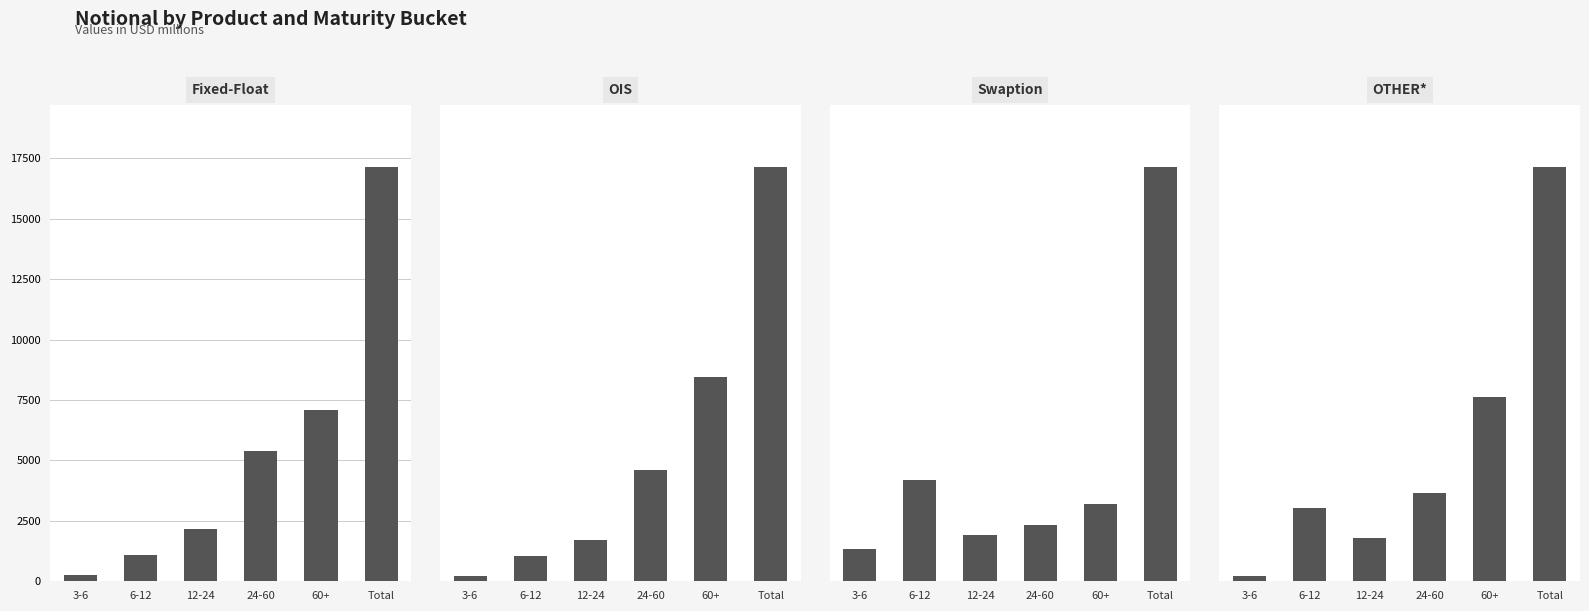

Reading left to right, extract all data points from this chart.

Fixed-Float: 3-6=242	6-12=1103	12-24=2146	24-60=5397	60+=7103	Total=17132
OIS: 3-6=249	6-12=1227	12-24=1997	24-60=5448	60+=9979	Total=20182
Swaption: 3-6=222	6-12=687	12-24=317	24-60=381	60+=526	Total=2808
OTHER*: 3-6=21	6-12=312	12-24=183	24-60=376	60+=787	Total=1769